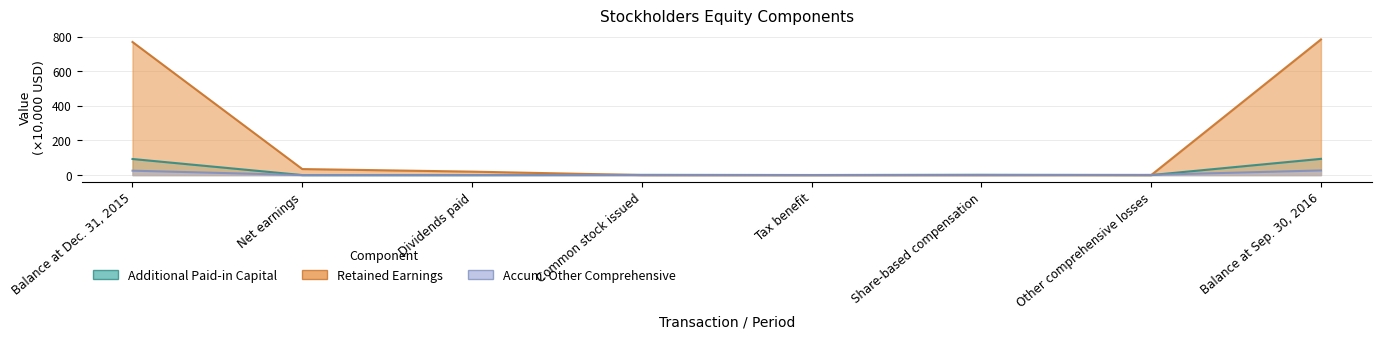

Which series has the largest total across all categories?

Retained Earnings [Member]